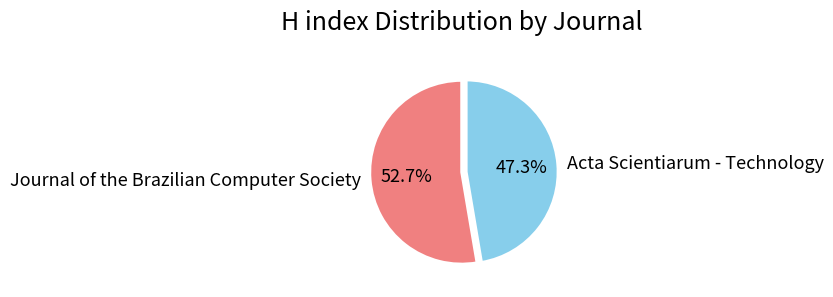

Approximately how many times larger is the value at Acta Scientiarum - Technology compared to Journal of the Brazilian Computer Society?

0.9